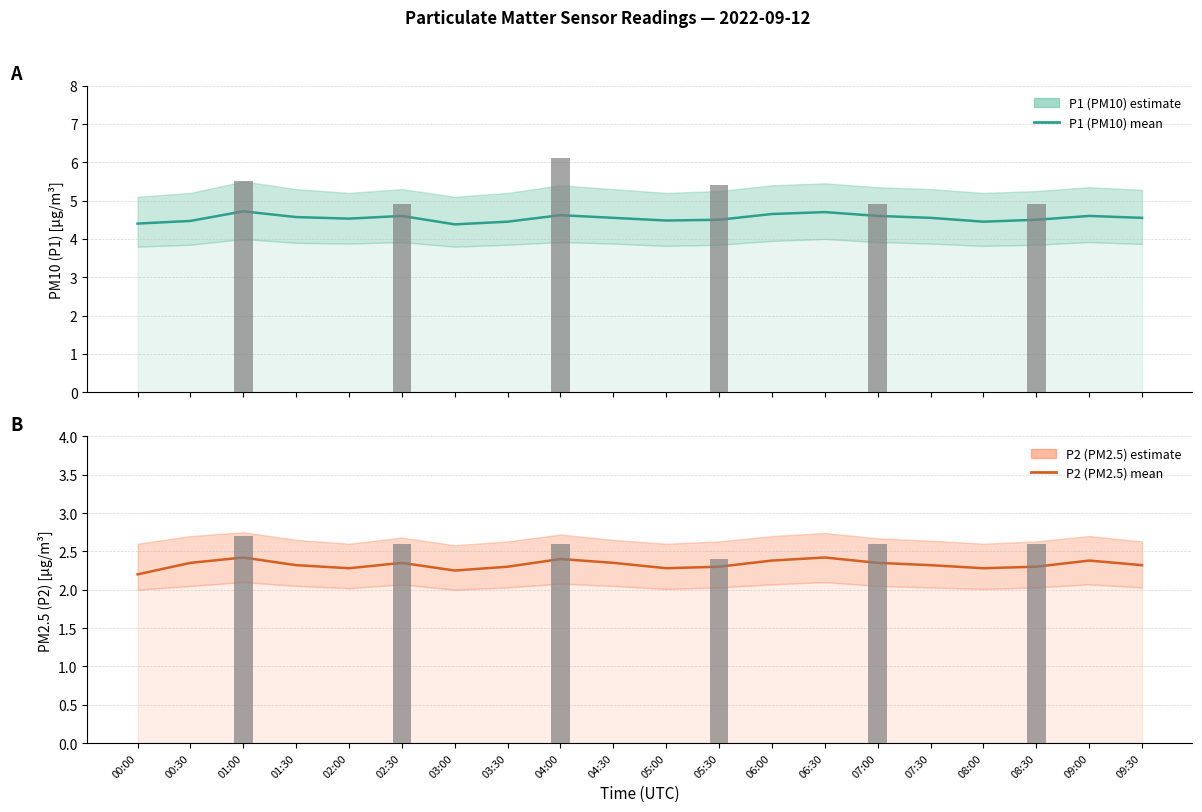

Reading right to left, list all the values displayed in this chart.

P1 (PM10): 09:30=4.5	09:00=4.6	08:30=4.5	08:00=4.5	07:30=4.5	07:00=4.6	06:30=4.7	06:00=4.7	05:30=4.5	05:00=4.5	04:30=4.5	04:00=4.6	03:30=4.5	03:00=4.4	02:30=4.6	02:00=4.5	01:30=4.6	01:00=4.7	00:30=4.5	00:00=4.4
P2 (PM2.5): 09:30=2.3	09:00=2.4	08:30=2.3	08:00=2.3	07:30=2.3	07:00=2.4	06:30=2.4	06:00=2.4	05:30=2.3	05:00=2.3	04:30=2.4	04:00=2.4	03:30=2.3	03:00=2.2	02:30=2.4	02:00=2.3	01:30=2.3	01:00=2.4	00:30=2.4	00:00=2.2